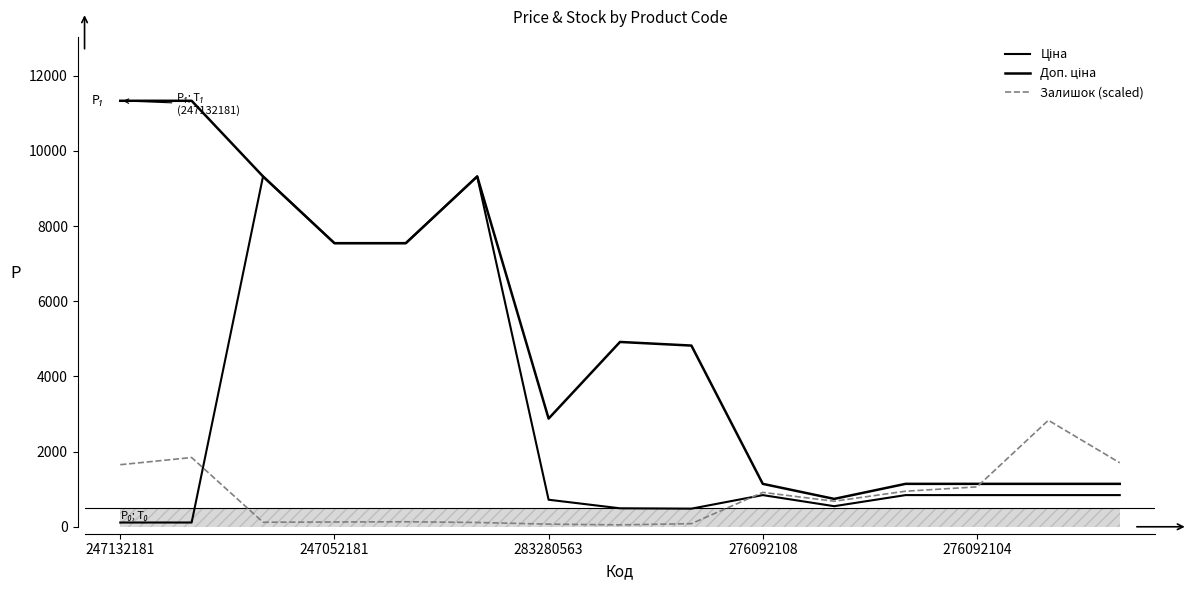

List the labels in order of Залишок (scaled) value, smallest first.

7, 6, 8, 5, 283280563, 276092108, 276092104, 10, 9, 11, 12, 247132181, 14, 247052181, 13